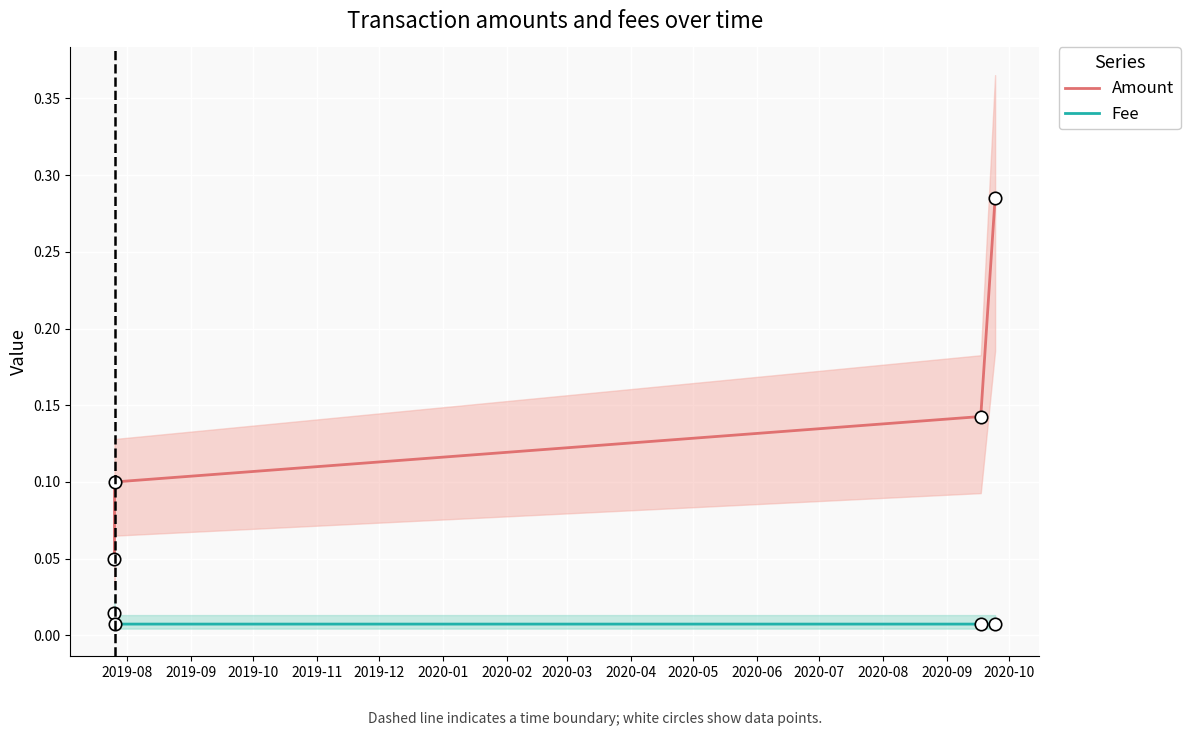

At how many categories does at least one series exceed 0?

4